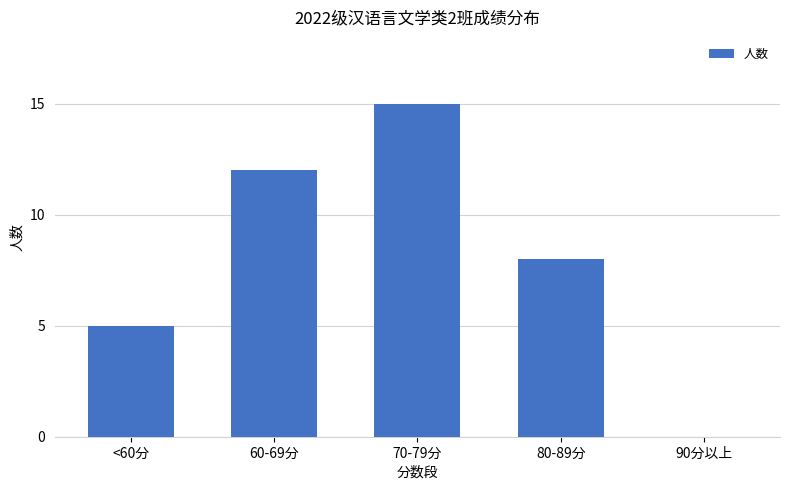

At which label is the value closest to 7?

80-89分